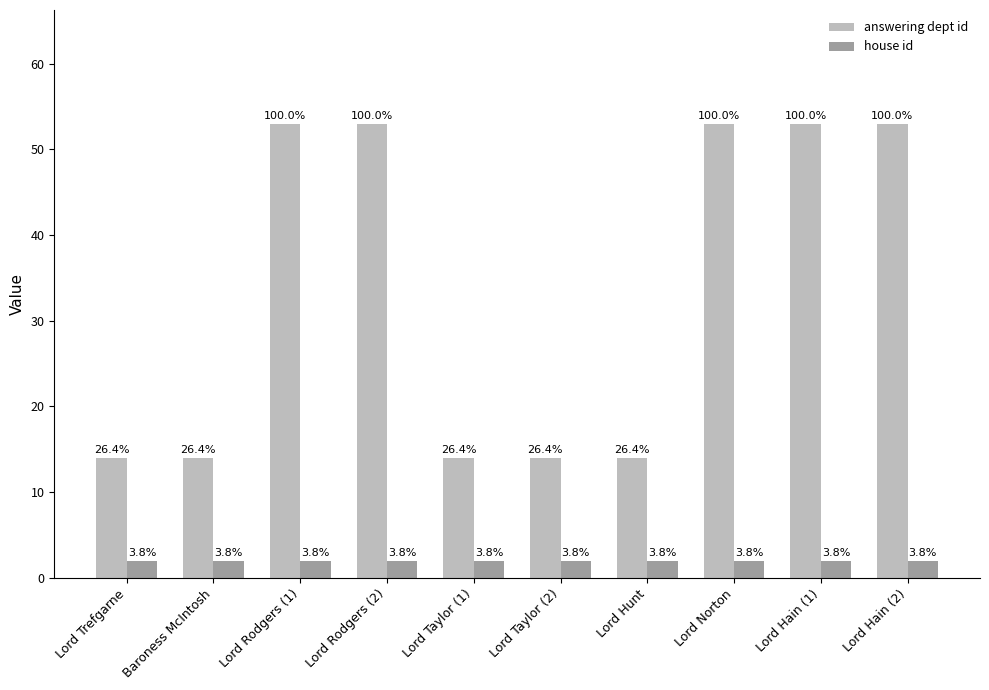

What are all the series names shown in the legend?

answering dept id, house id